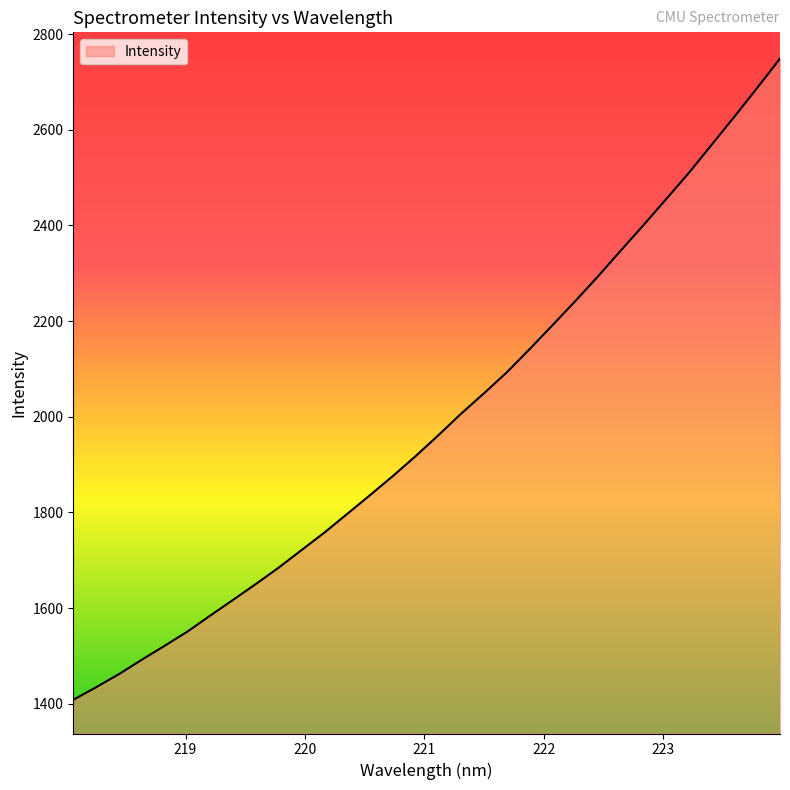

What is the minimum value shown in the chart?

1408.2